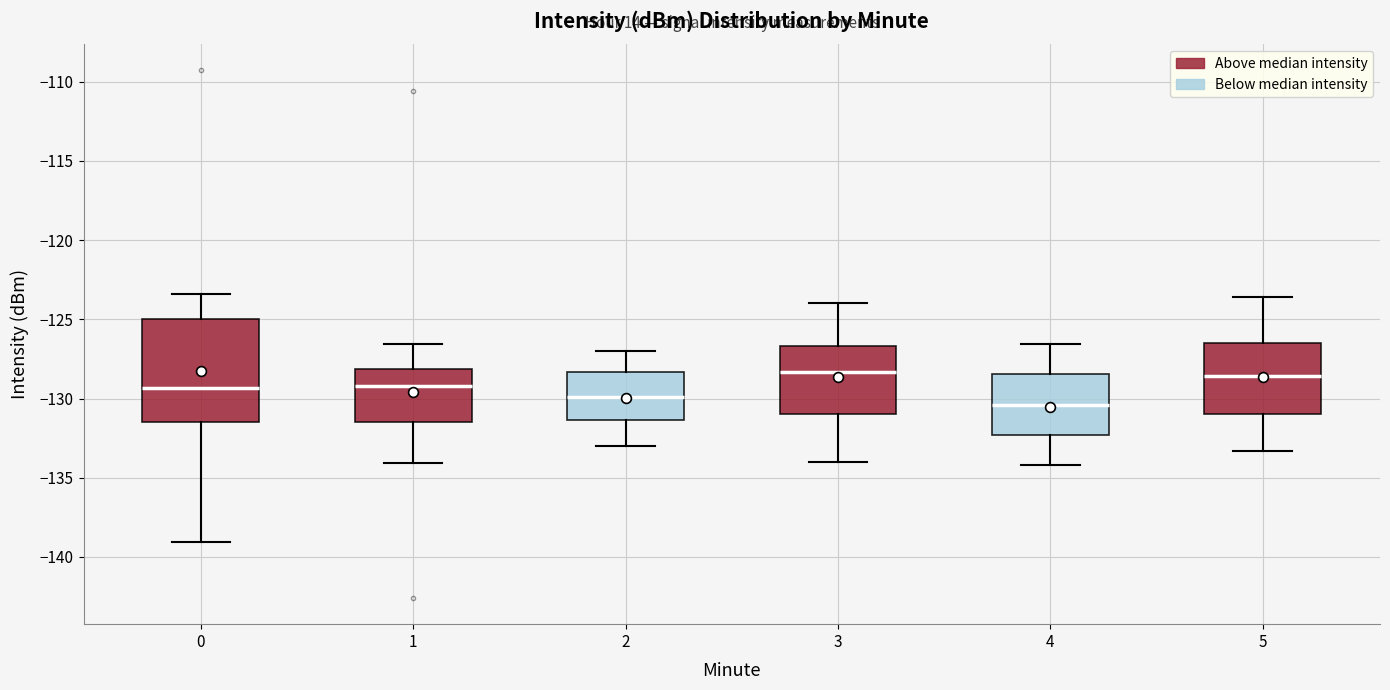

Where does the lower whisker of the box at x = 2 end on the y-axis? The values are not printed on the chart, so give them approximately, as read against the axis.

-133.0